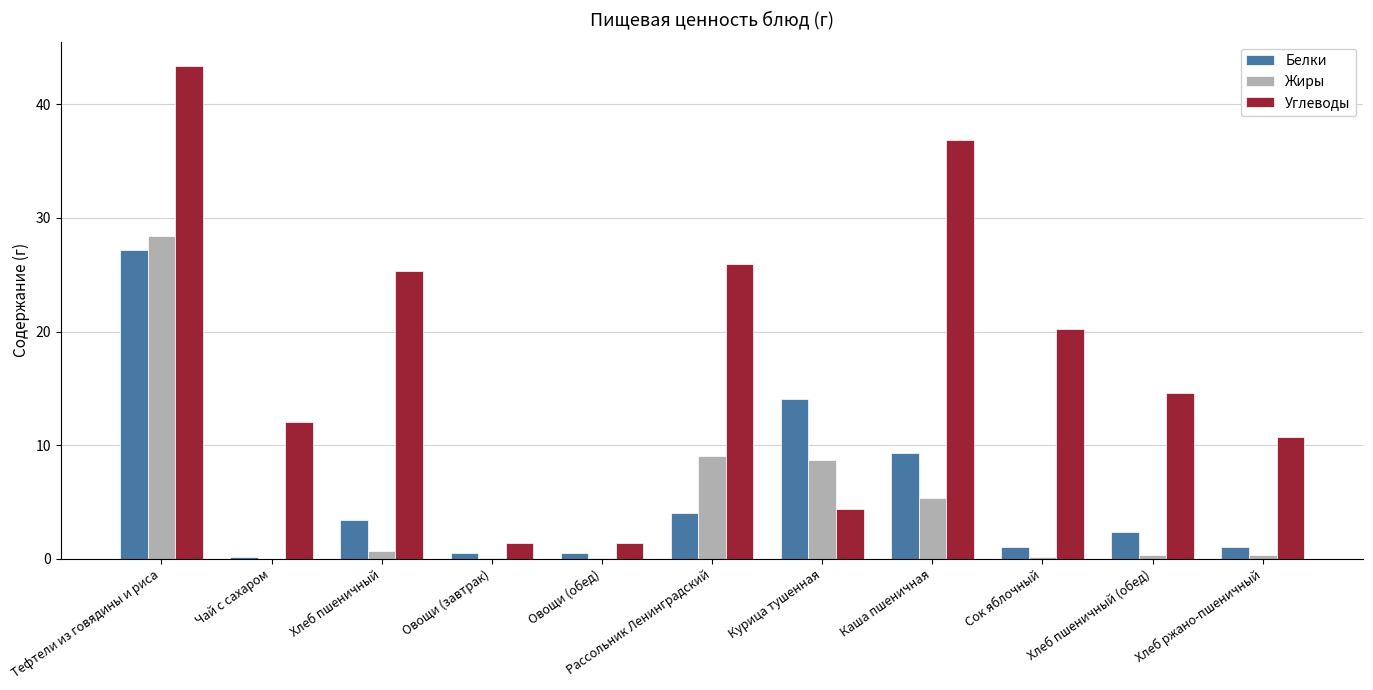

Are the bars horizontal?

No